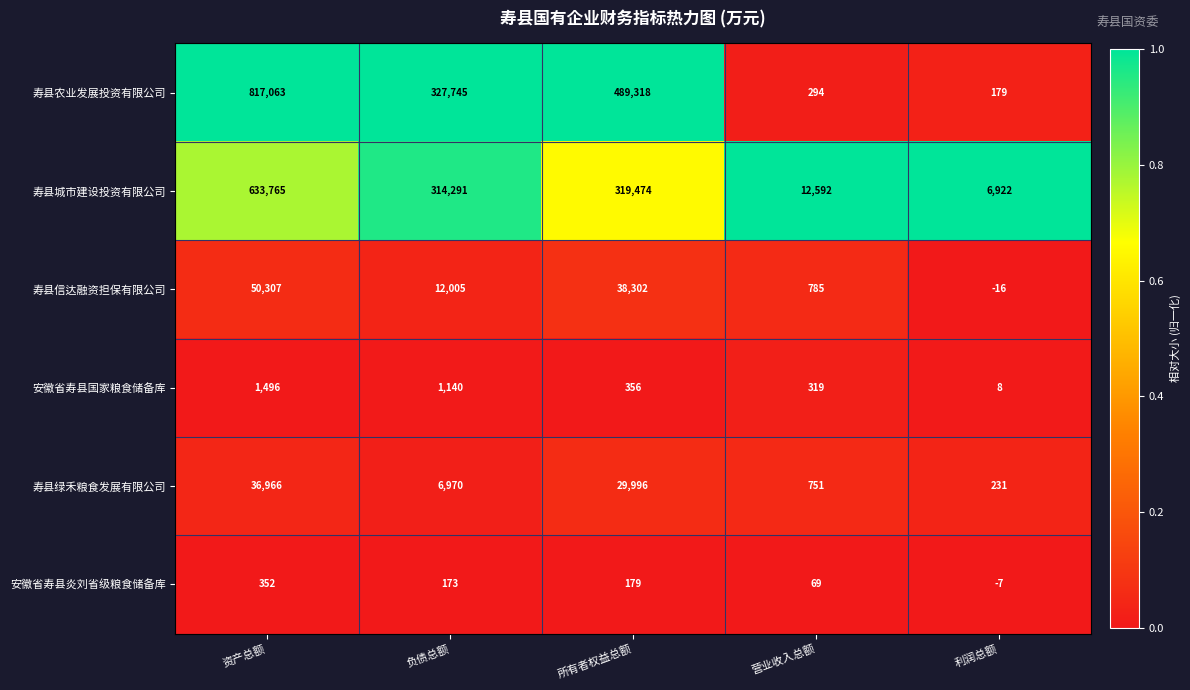

The 寿县信达融资担保有限公司 series shows 50307 at 资产总额. True or false?

True